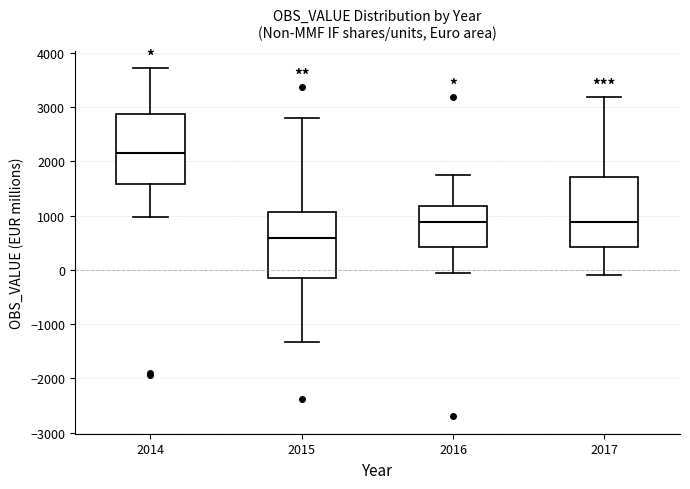

Reading left to right, read every box against the y-axis: the position of its median line, the range the box covers, and the ends of its whiskers. The values are not printed on the chart, so give them approximately, as read against the axis.

2014: median 2100, box 1600 to 2900, whiskers 1000 to 3700
2015: median 600, box -100 to 1100, whiskers -1300 to 2800
2016: median 900, box 400 to 1200, whiskers -100 to 1800
2017: median 900, box 400 to 1700, whiskers -100 to 3200